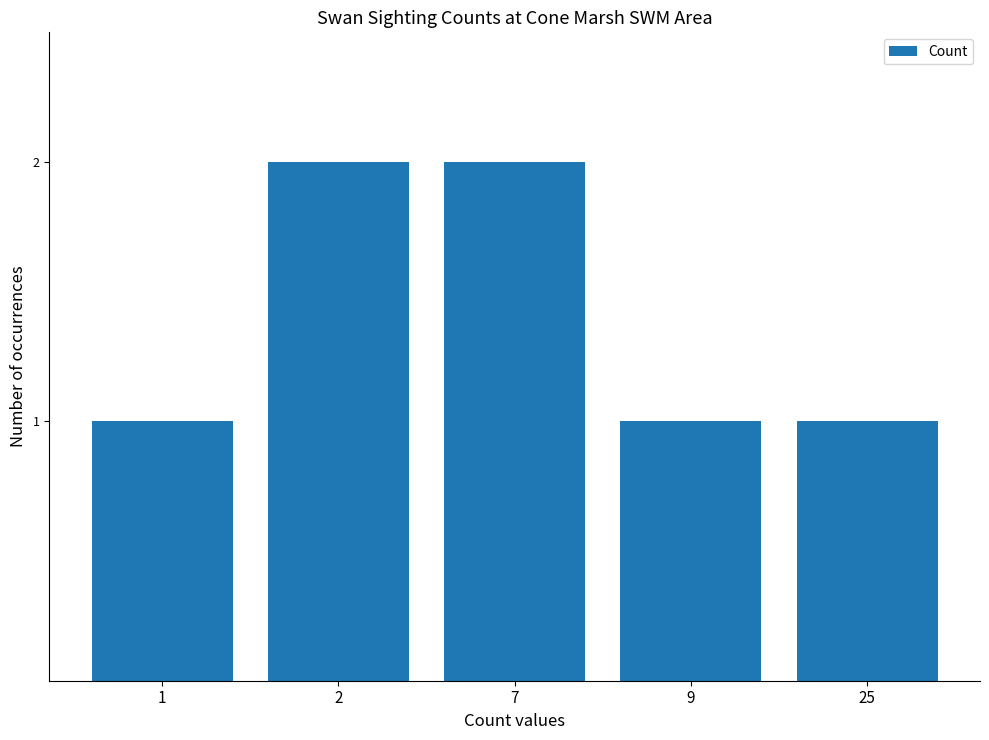

Reading right to left, list all the values displayed in this chart.

25=1	9=1	7=2	2=2	1=1